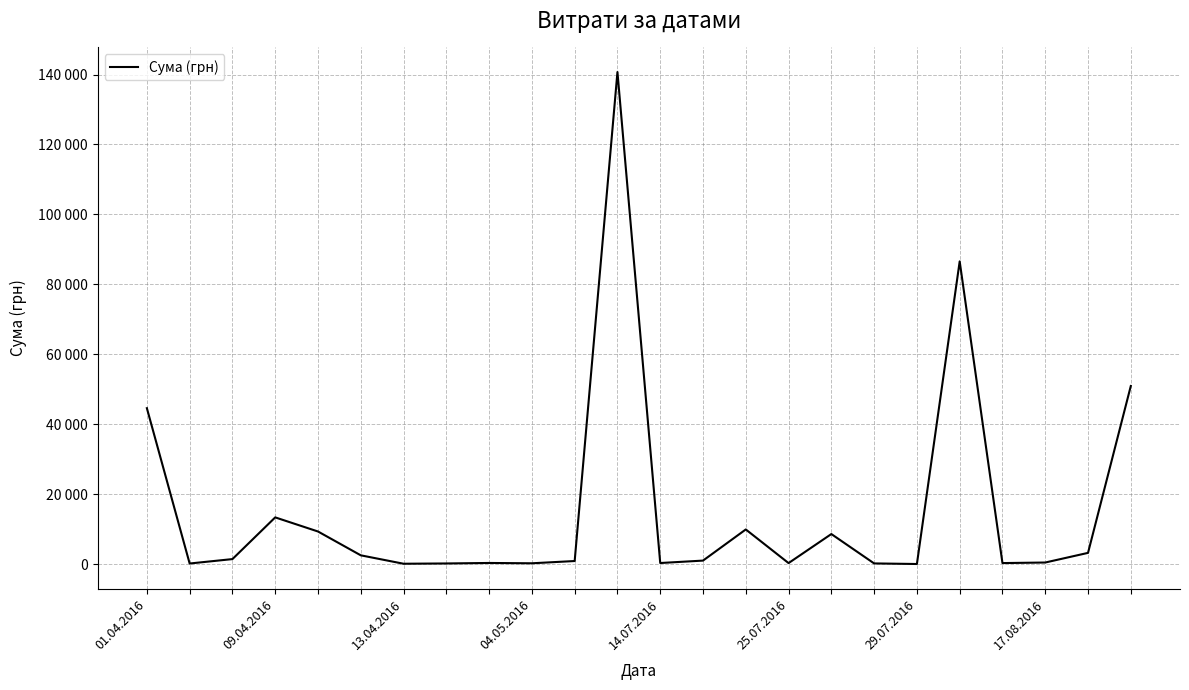

Reading right to left, list all the values displayed in this chart.

50972.0	3280.0	522.0	361.8	86589.3	97.8	265.3	8661.0	359.1	9972.0	1072.3	379.4	140706.2	949.5	302.9	395.5	253.0	173.9	2581.0	9389.1	13421.3	1501.6	238.2	44633.0